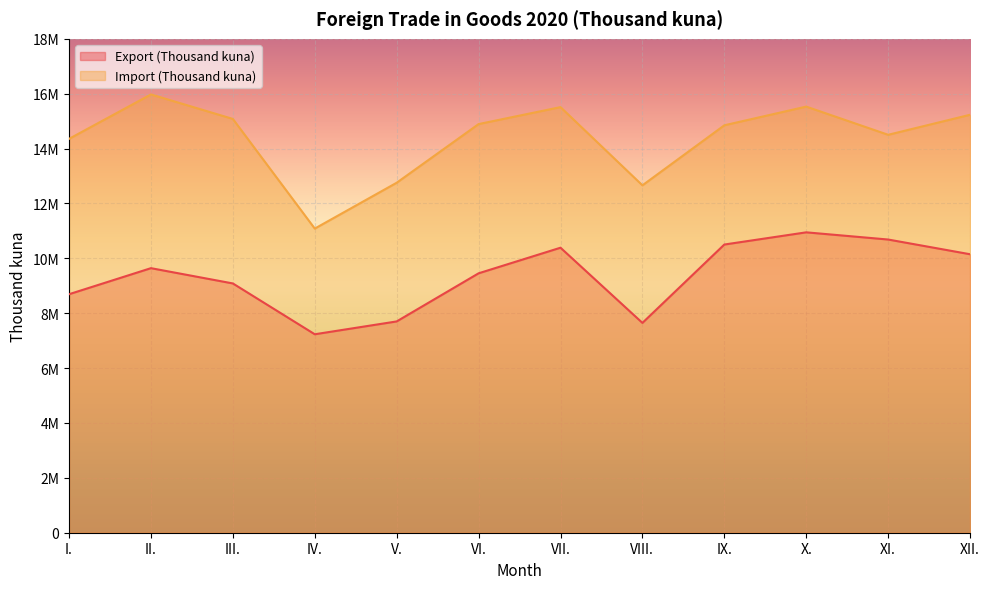

True or false: Import (Thousand kuna) and Export (Thousand kuna) intersect in this chart.

False